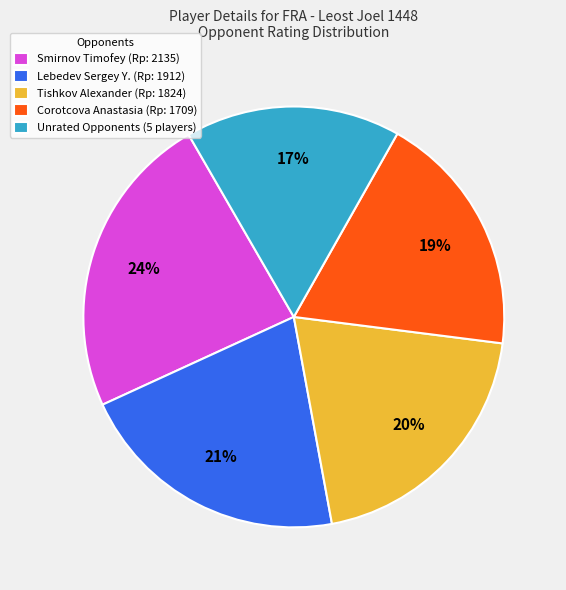

True or false: Corotcova Anastasia (Rp: 1709) accounts for 19% of the total.

True